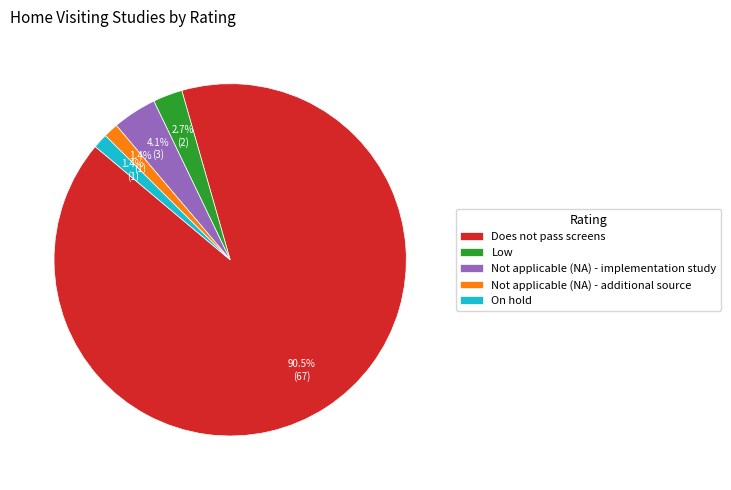

What is the largest slice in the pie chart?

Does not pass screens